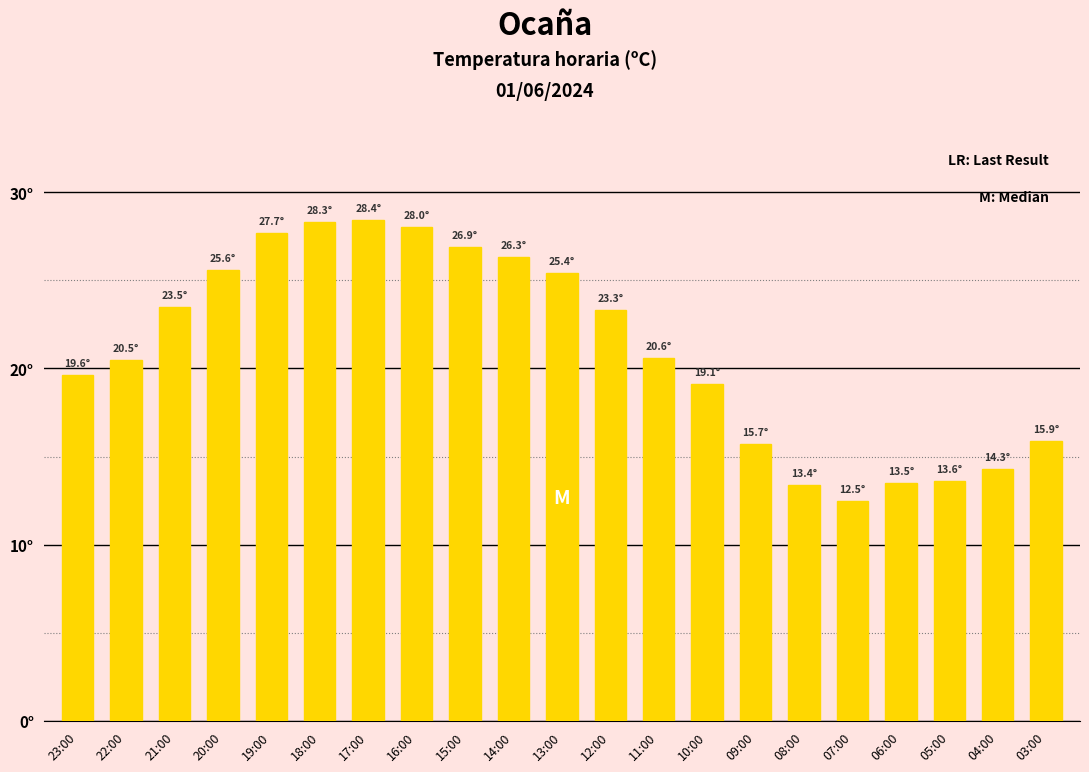

Between 13:00 and 20:00, which is larger?

20:00